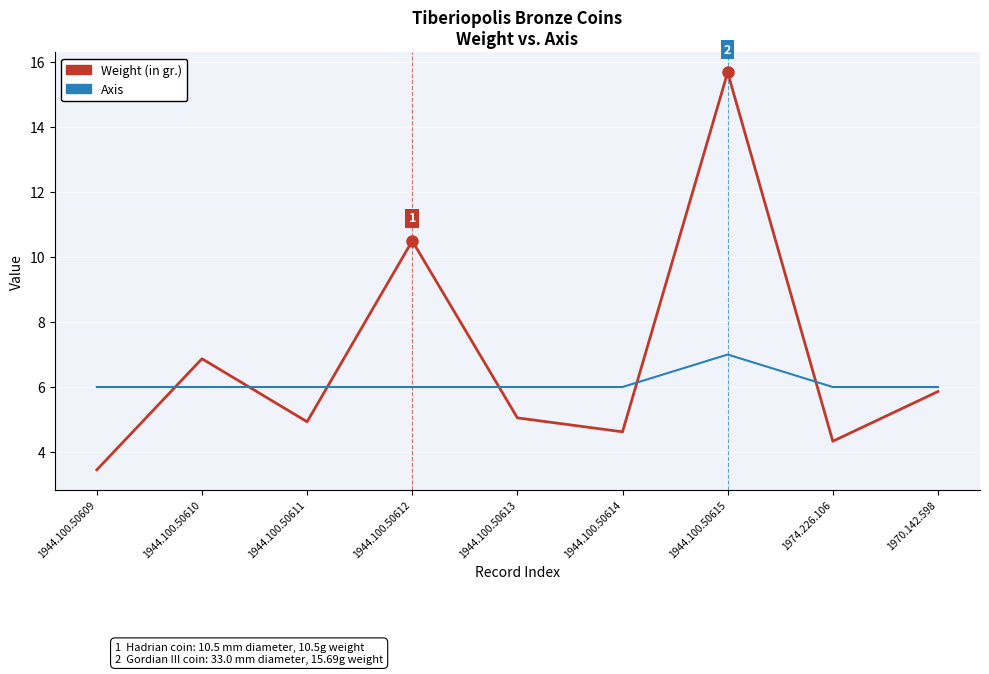

Between which two adjacent categories do Weight (in gr.) and Axis first intersect?

1944.100.50609 and 1944.100.50610